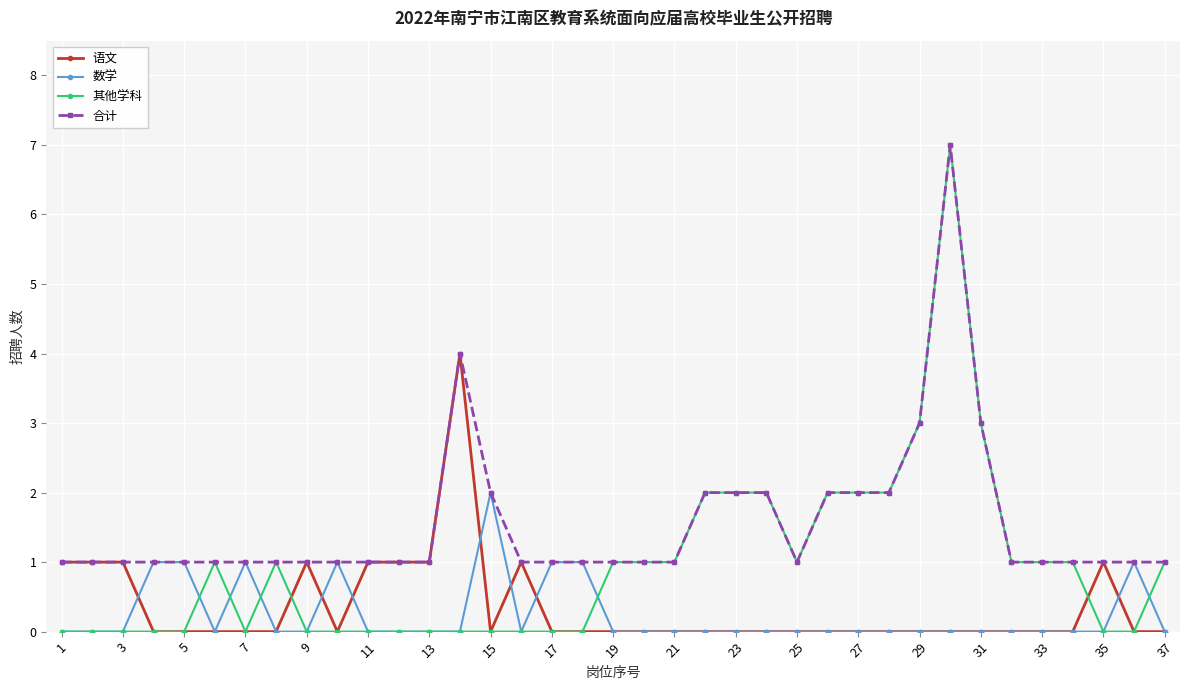

What is the value of the 其他学科 point at the 8th from the left?

1